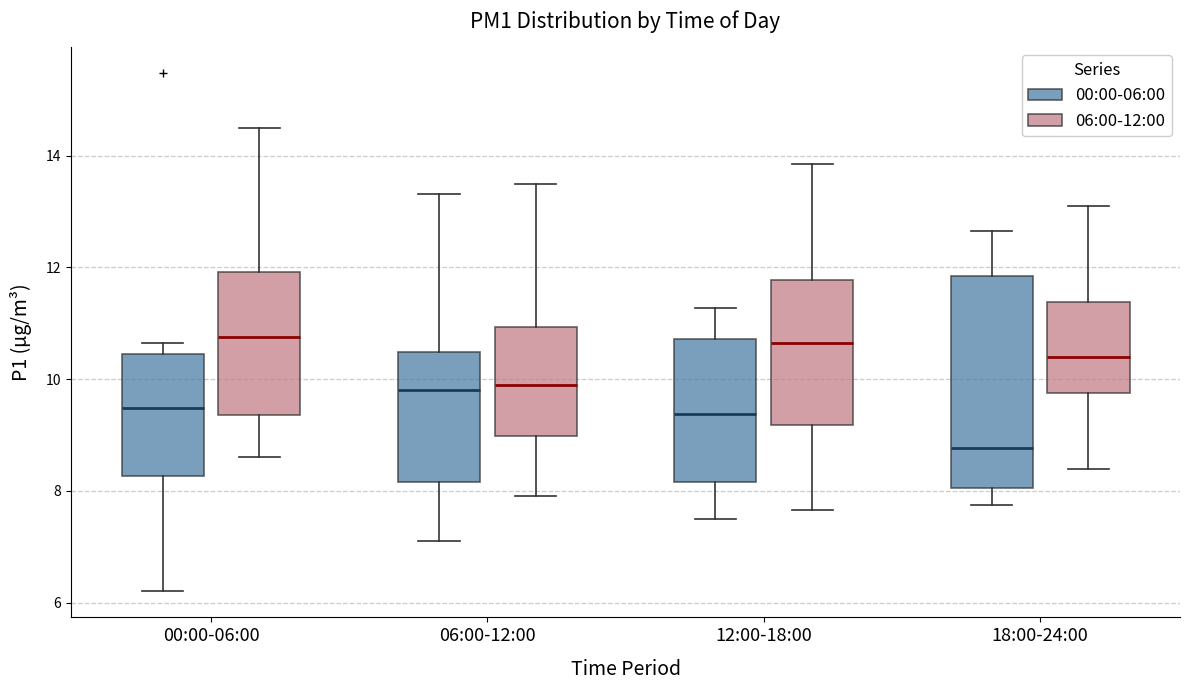

Reading left to right, transcribe this box plot: for each box, give where its median line is, the range the box spans, and where its two whiskers end, as read against the y-axis. The values are not printed on the chart, so give them approximately, as read against the axis.

00:00-06:00 (00:00-06:00): median 9.4, box 8.2 to 10.4, whiskers 6.2 to 10.6
00:00-06:00 (06:00-12:00): median 10.8, box 9.4 to 12.0, whiskers 8.6 to 14.6
06:00-12:00 (00:00-06:00): median 9.8, box 8.2 to 10.4, whiskers 7.2 to 13.4
06:00-12:00 (06:00-12:00): median 10.0, box 9.0 to 11.0, whiskers 8.0 to 13.6
12:00-18:00 (00:00-06:00): median 9.4, box 8.2 to 10.8, whiskers 7.6 to 11.2
12:00-18:00 (06:00-12:00): median 10.6, box 9.2 to 11.8, whiskers 7.6 to 13.8
18:00-24:00 (00:00-06:00): median 8.8, box 8.0 to 11.8, whiskers 7.8 to 12.6
18:00-24:00 (06:00-12:00): median 10.4, box 9.8 to 11.4, whiskers 8.4 to 13.2